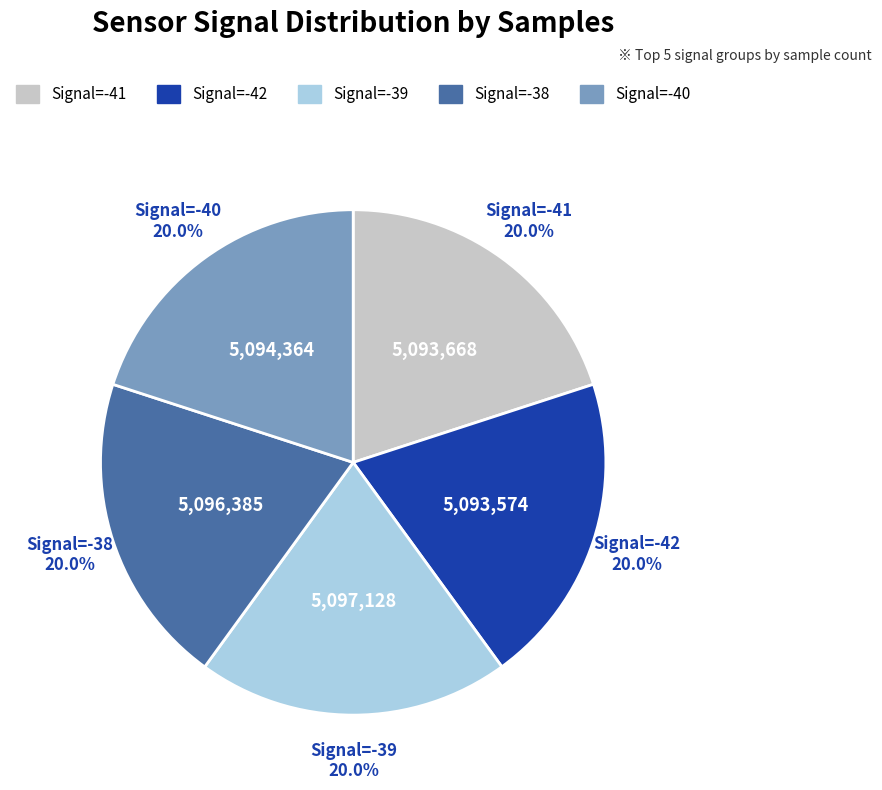

What percentage is NOT represented by Signal=-41?

80.0%